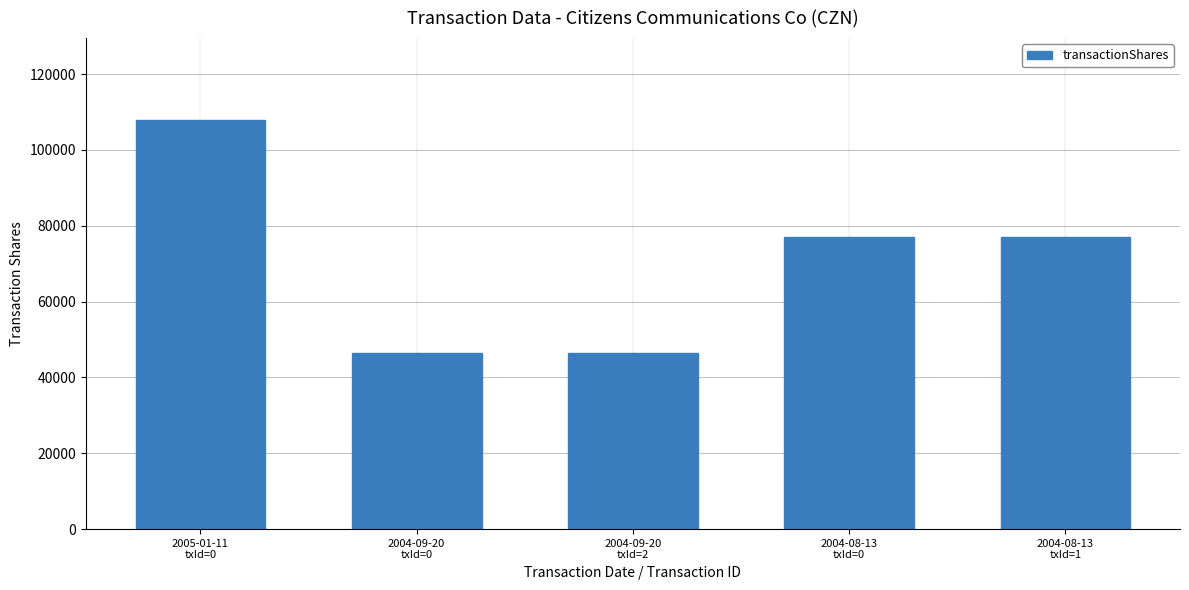

What is the smallest value displayed?

46520